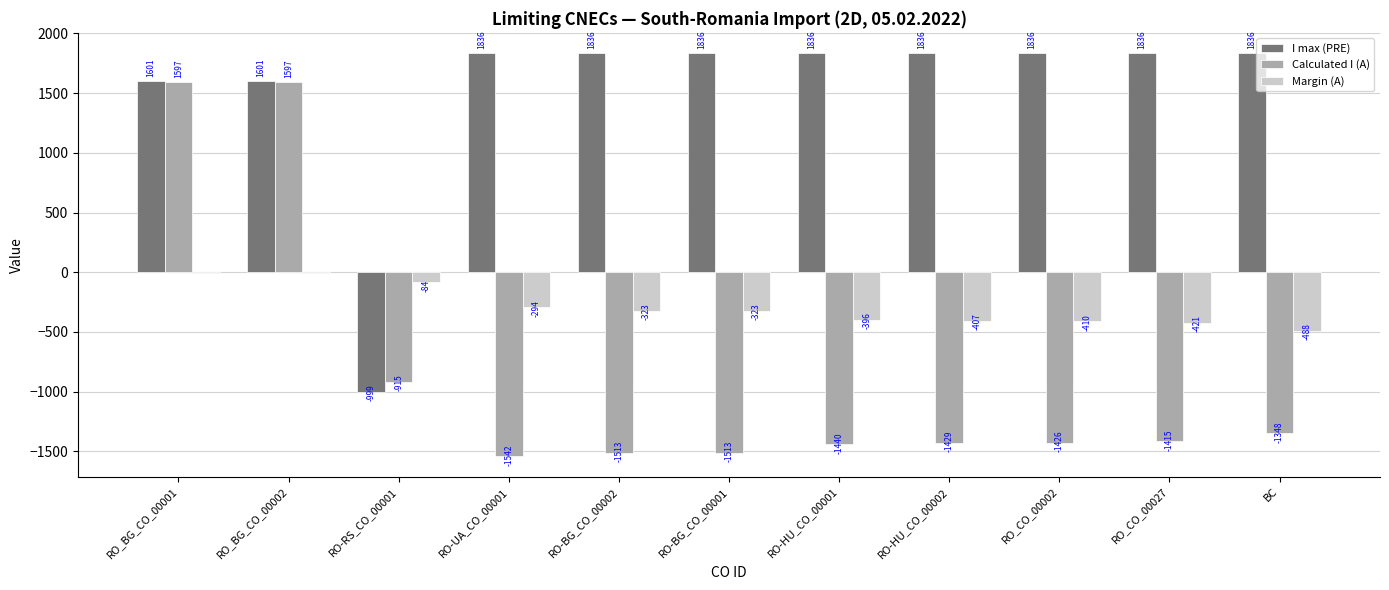

What is the approximate value of Margin (A) at RO-HU_CO_00002?

-407